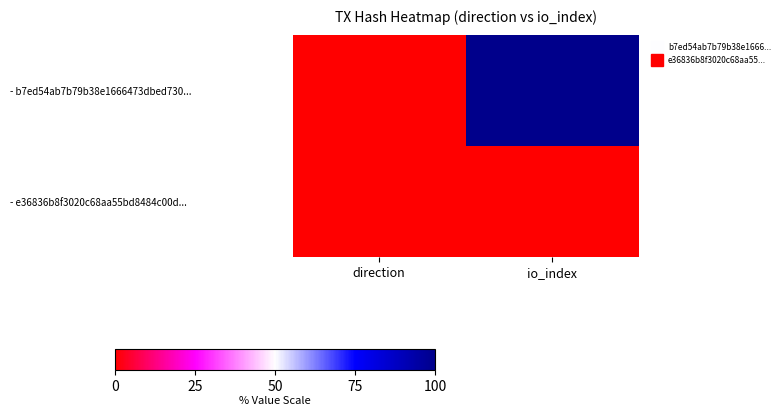

Which series has the largest range (max minus min)?

- b7ed54ab7b79b38e1666473dbed730...